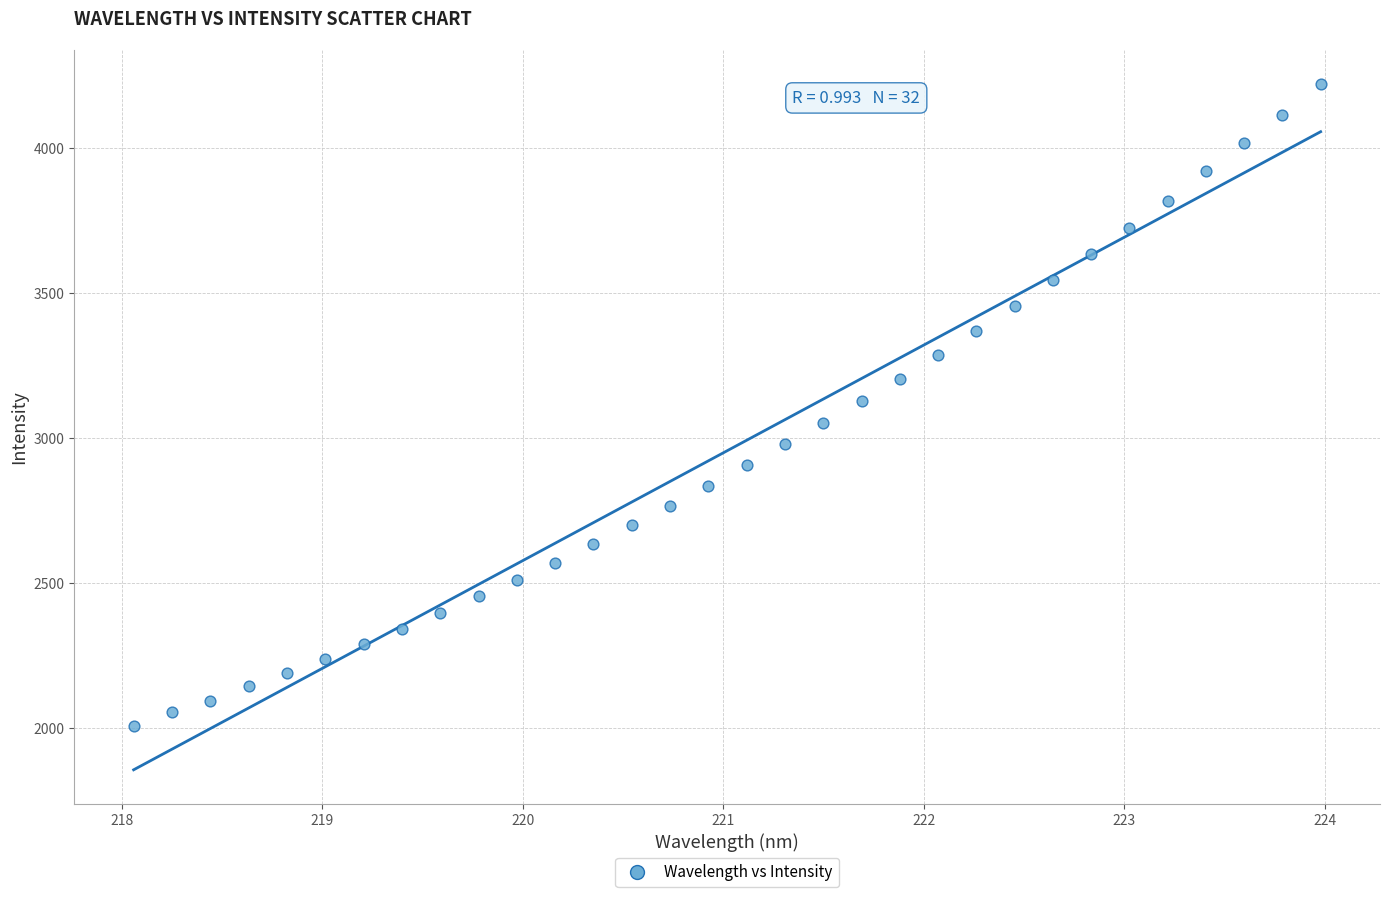

What is the range of X values (max minus min)?

5.9